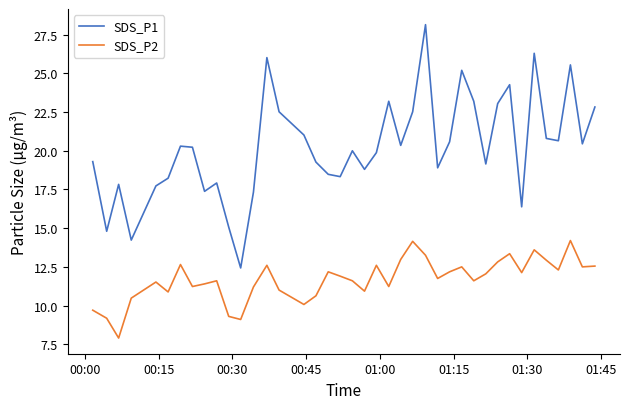

What is the lowest value of the SDS_P1 series?

12.4